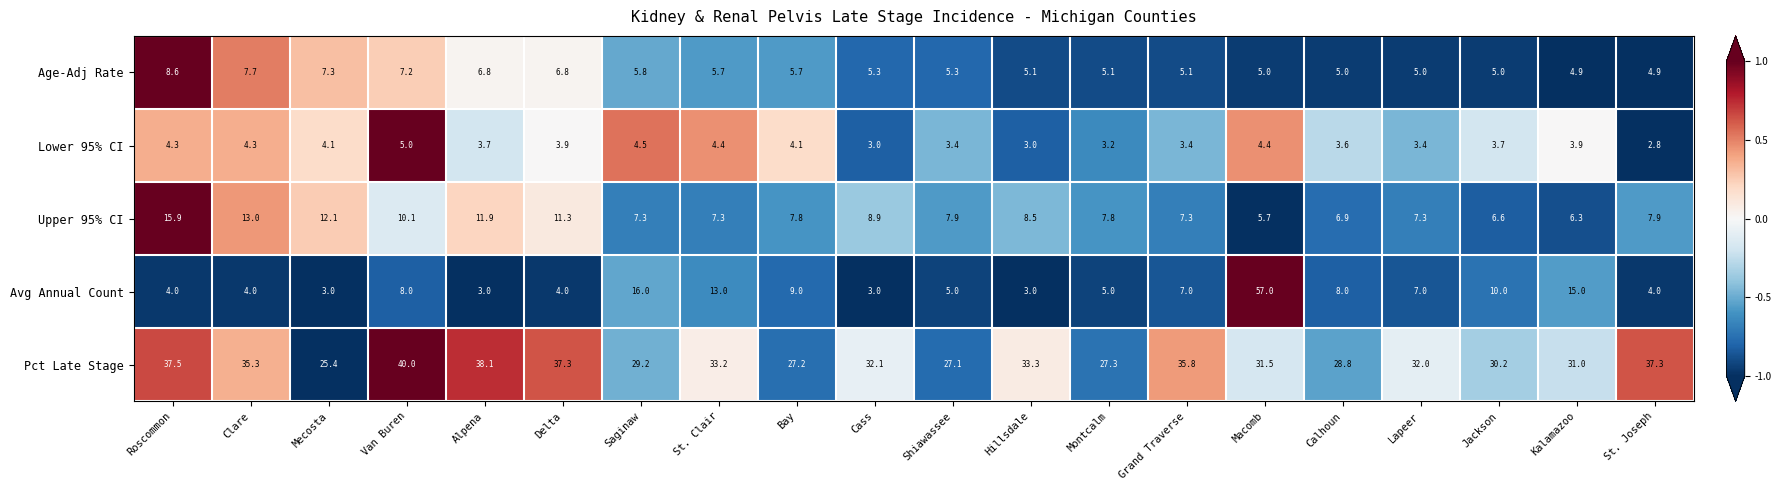

True or false: Lower 95% CI has a value of 3.9 at Kalamazoo.

True